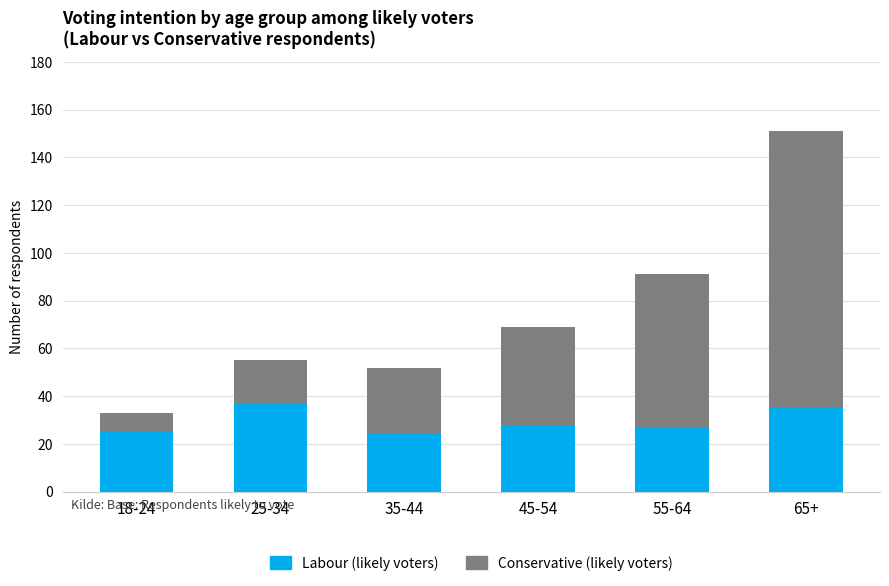

What are all the series names shown in the legend?

Labour (likely voters), Conservative (likely voters)